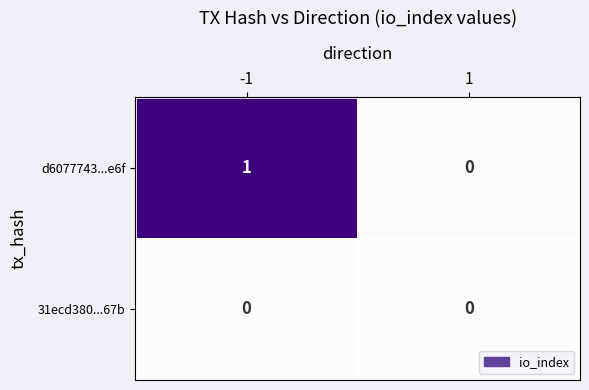

The d6077743...e6f series shows 1 at -1. True or false?

True